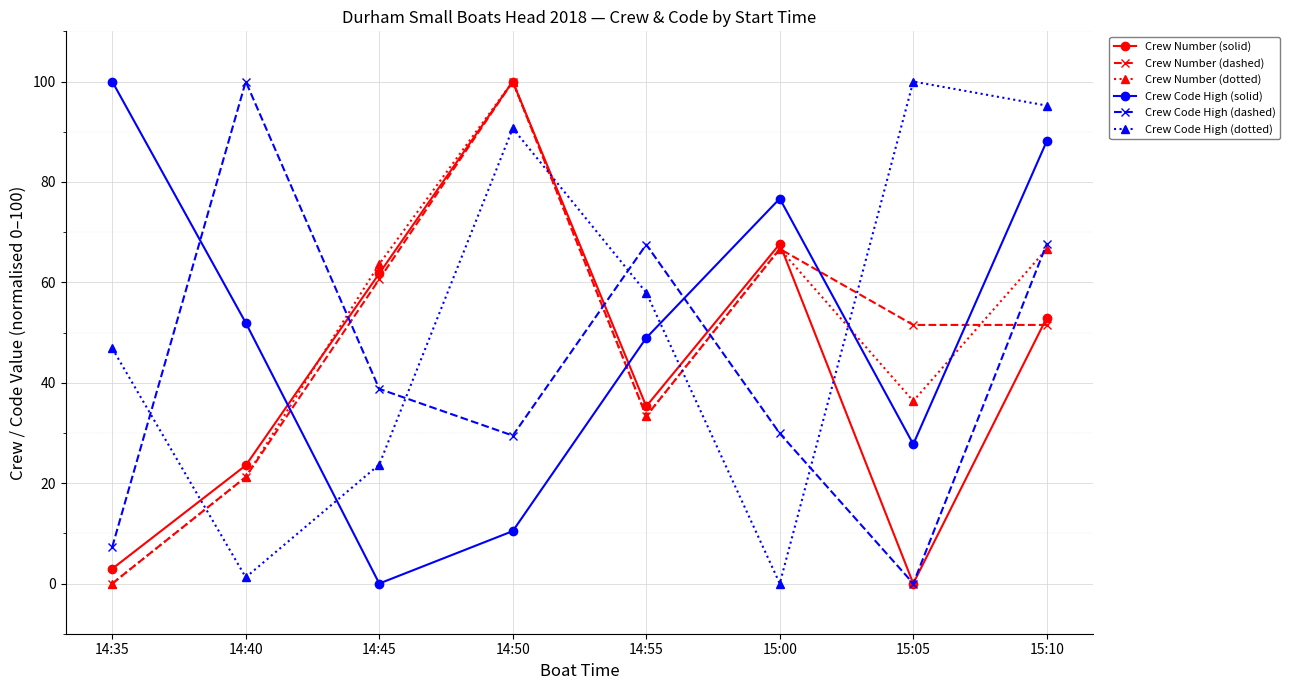

The Crew Code High (dashed) series shows 67.7 at 15:10. True or false?

True